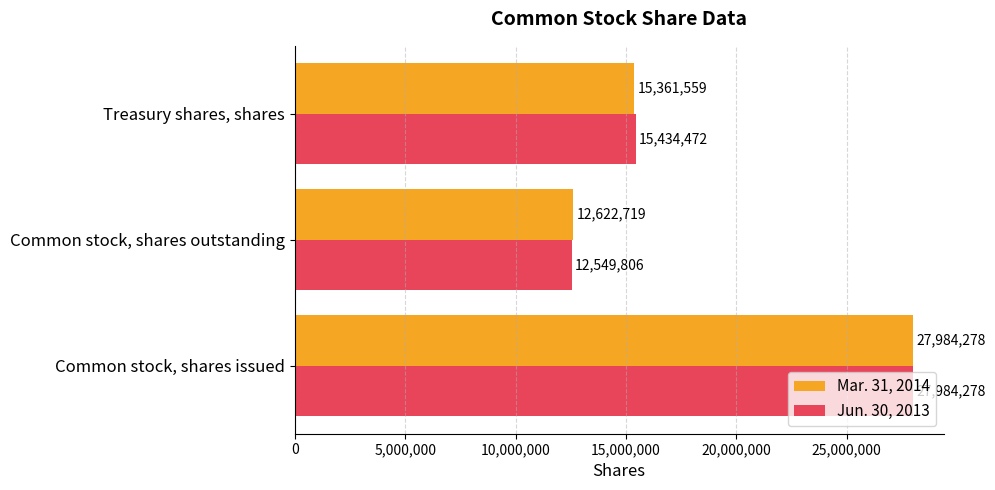

What is the spread (max minus min) of values at Common stock, shares outstanding?

72913